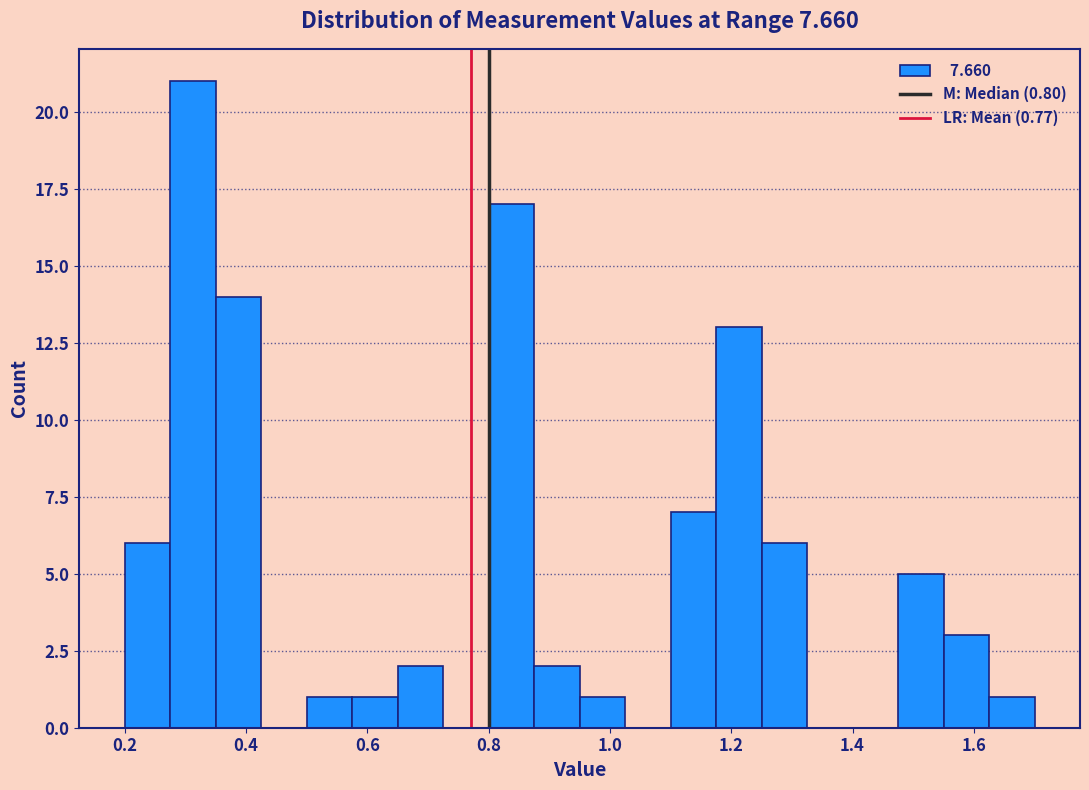

Read against the x-axis, roughly where is the centre of the tallest bar?

0.32